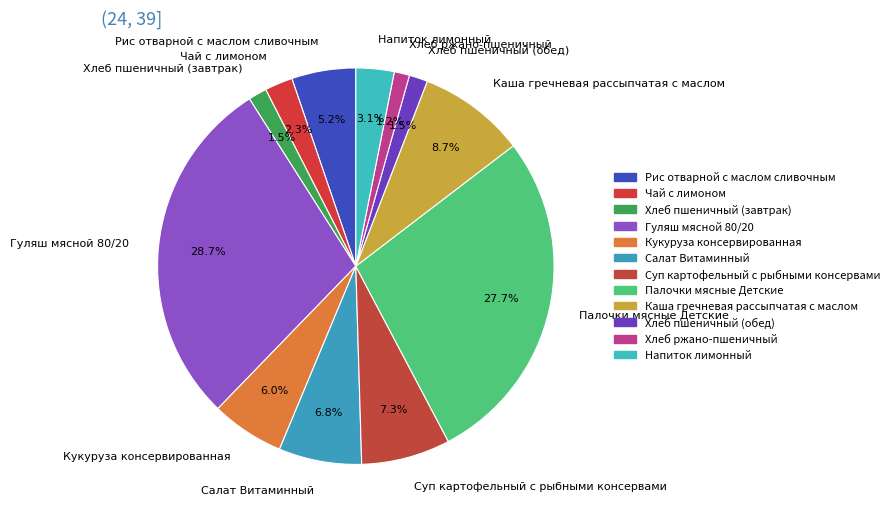

What is the ratio of the value at Кукуруза консервированная to the value at Суп картофельный с рыбными консервами?

0.8